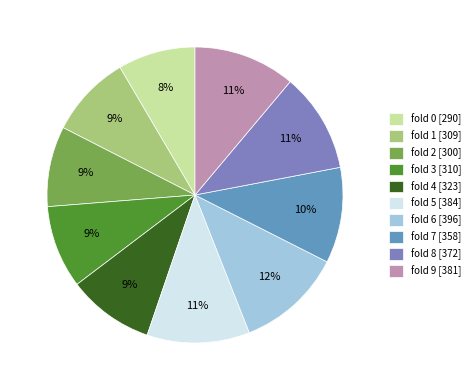

How many slices are in this pie chart?

10